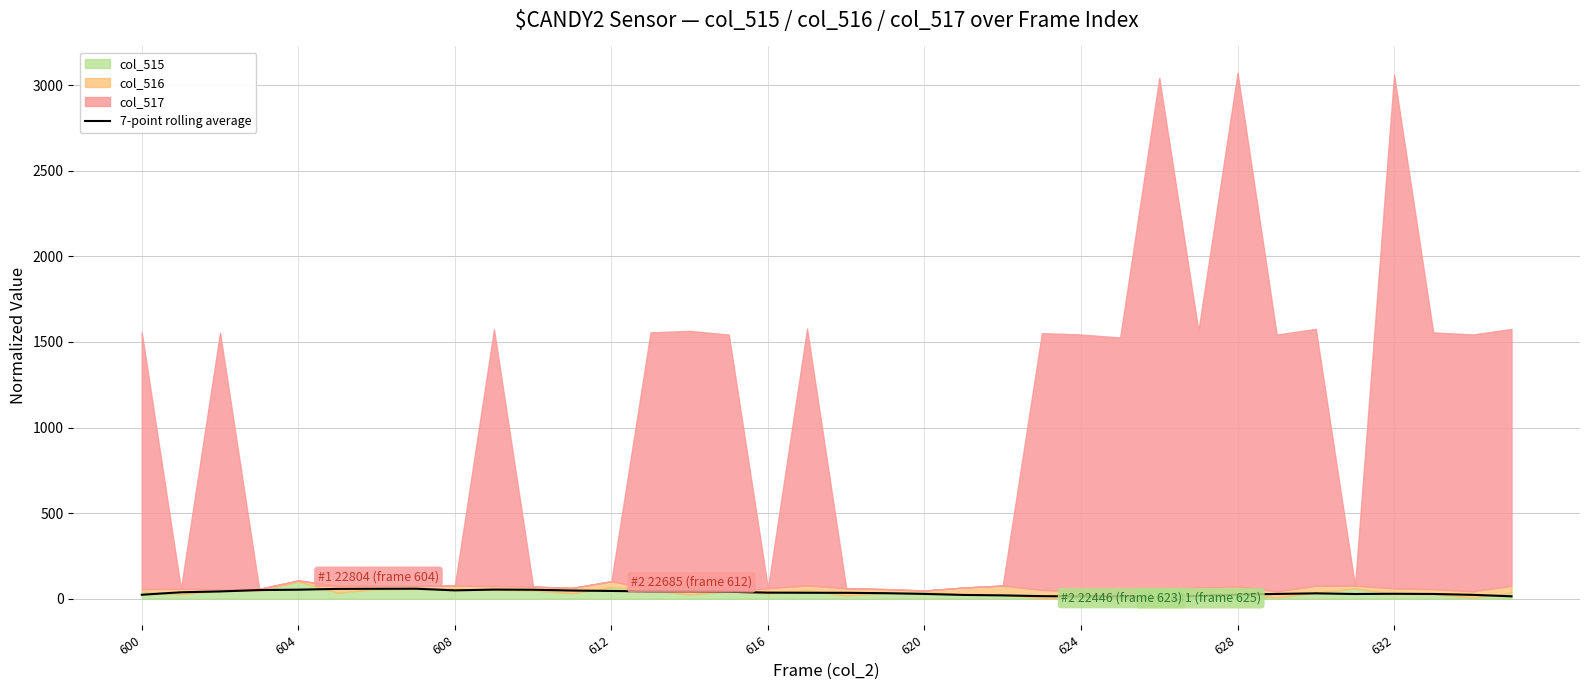

The value at 632 is 28.9. True or false?

True